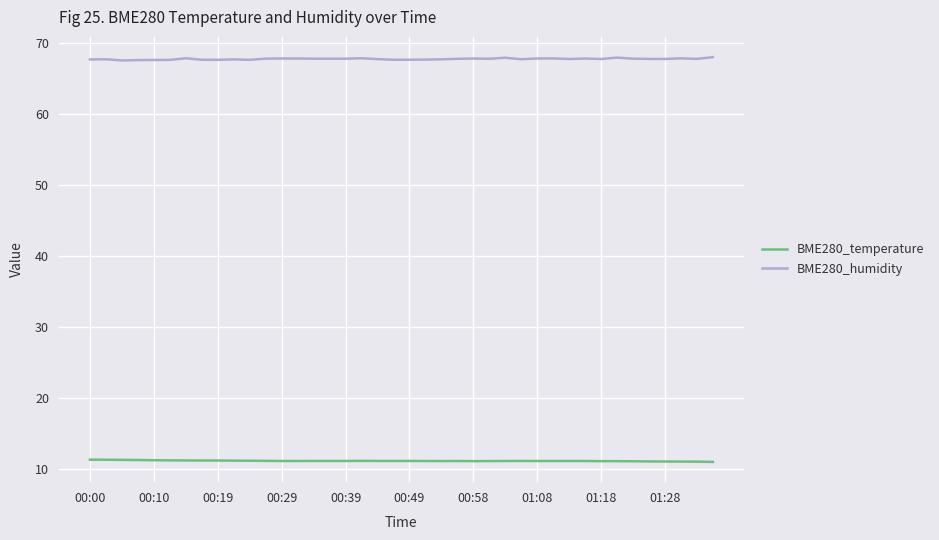

True or false: BME280_temperature and BME280_humidity intersect in this chart.

False